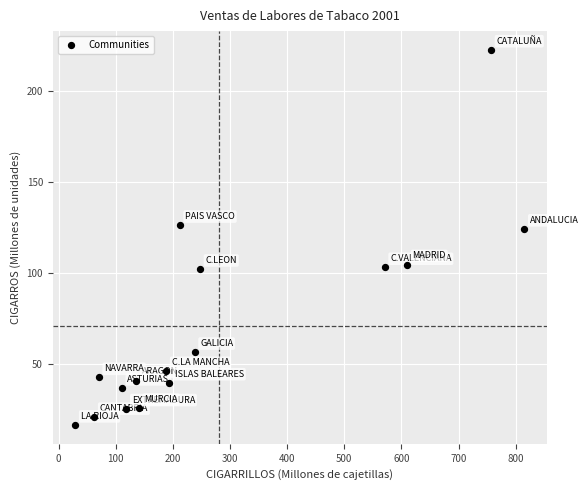

What is the range of X values (max minus min)?

786.1